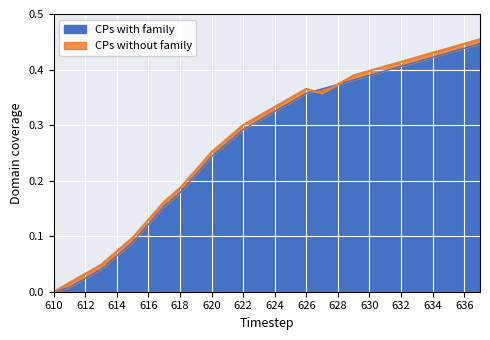

The value of CPs with family at 634 is 0.7. True or false?

False